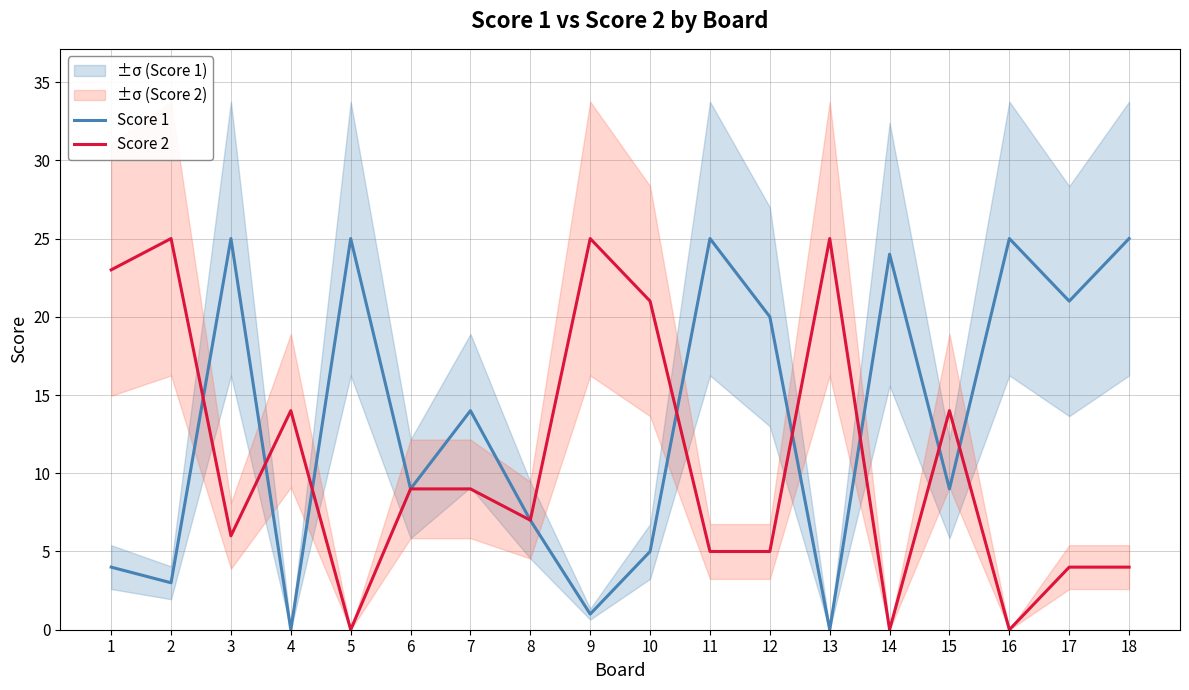

Which category has the highest value across all series?

3